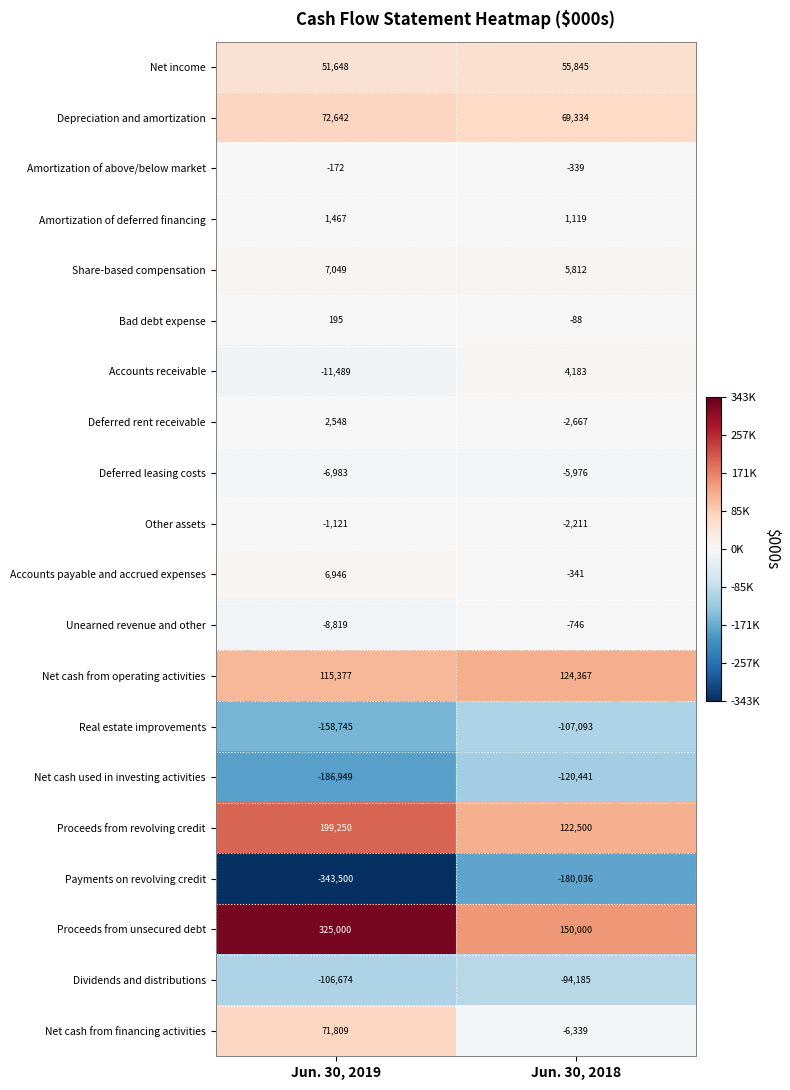

What is the difference between the maximum and minimum values in the Real estate improvements series?

51652